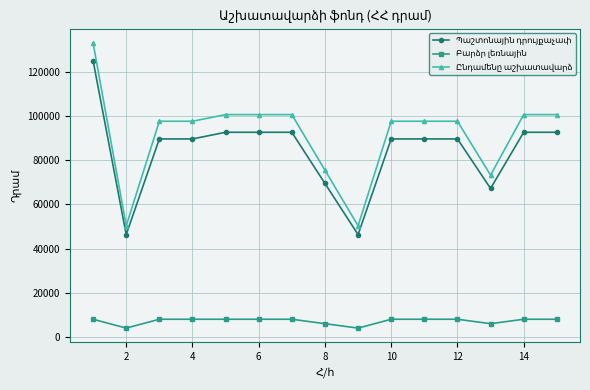

What is the greatest value displayed?

133000